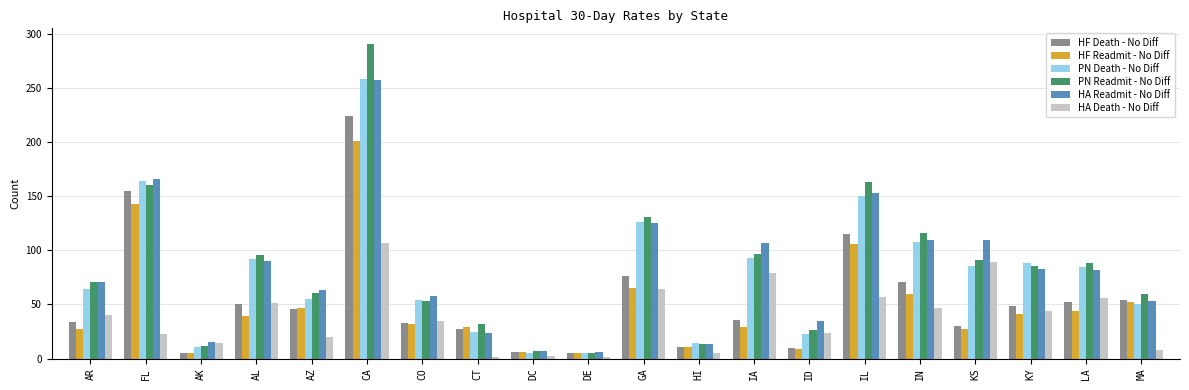

Is it true that HF Readmit - No Diff equals 46 at IA?

False